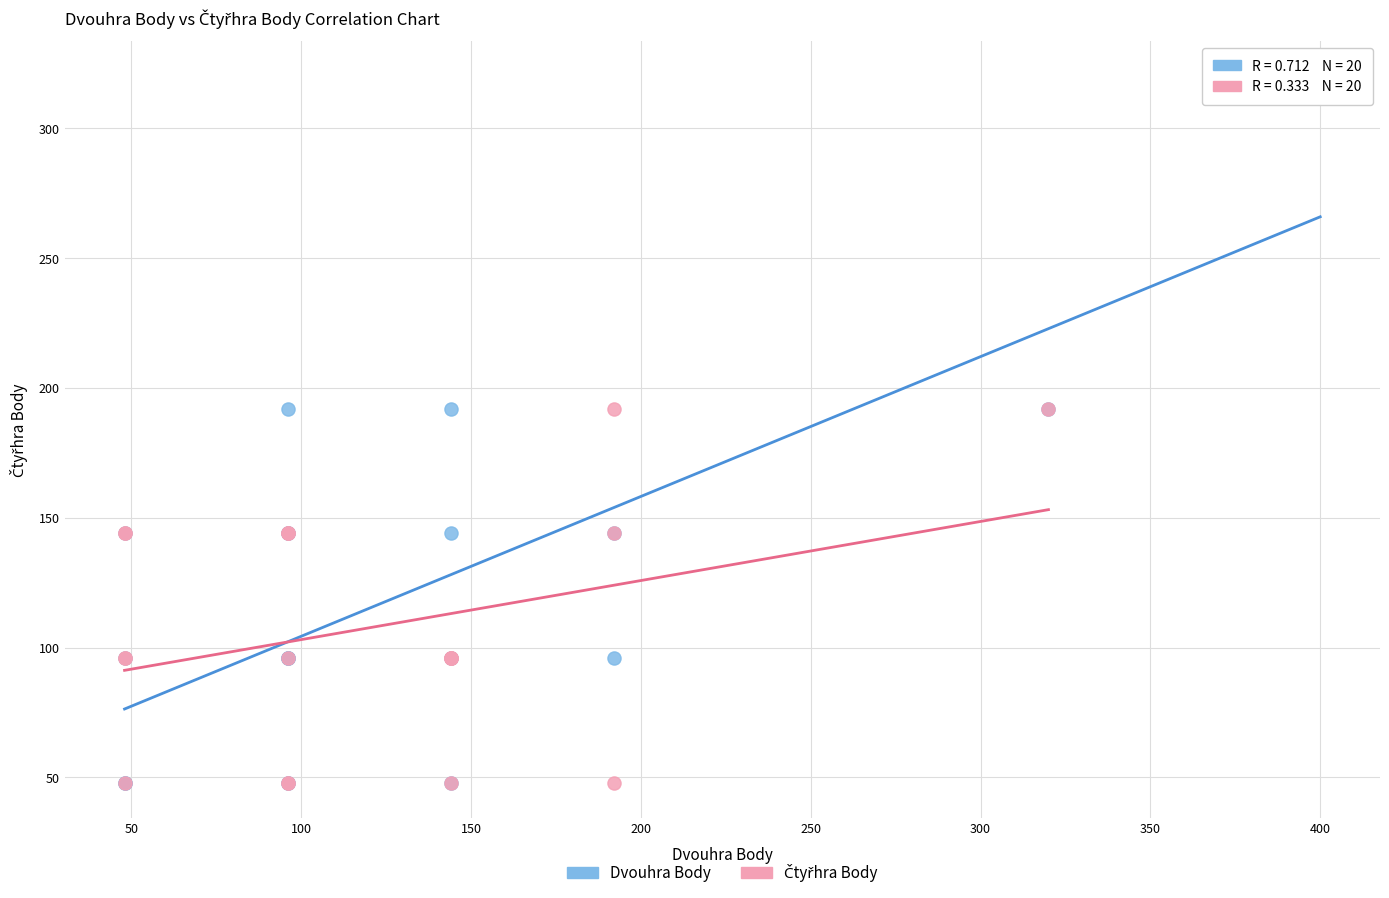

Which series contains the highest Y value?

Dvouhra Body